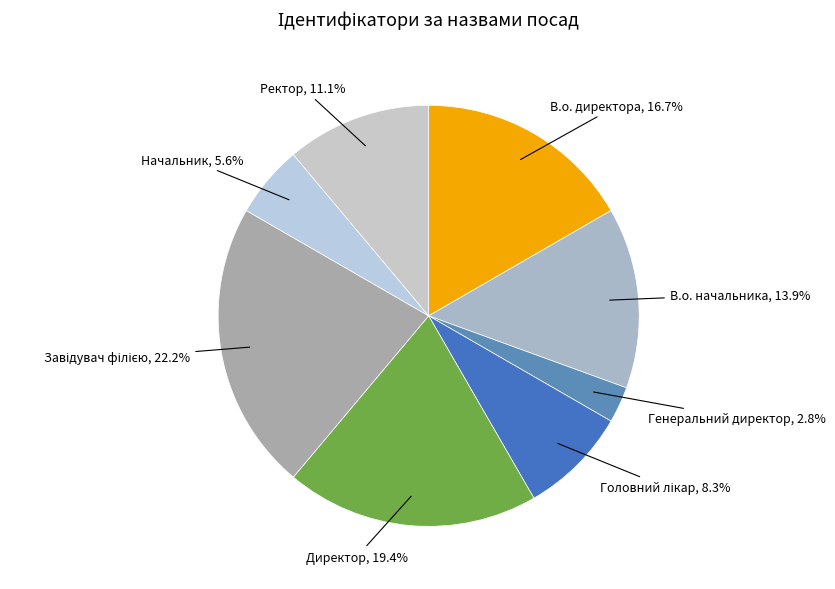

Between В.о. начальника and Генеральний директор, which is larger?

В.о. начальника